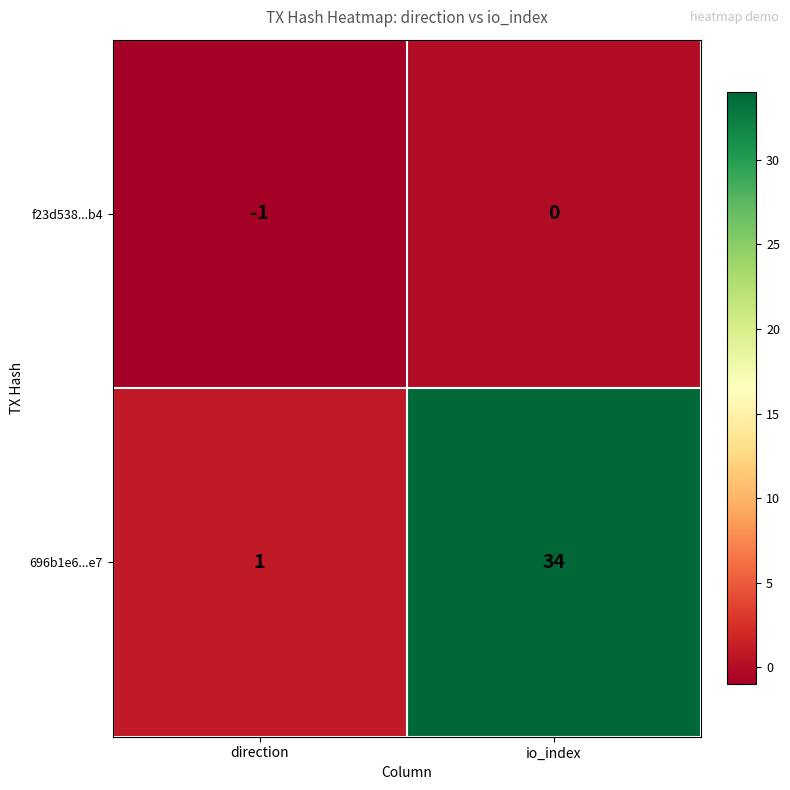

Reading right to left, list all the values displayed in this chart.

f23d538...b4: io_index=0	direction=-1
696b1e6...e7: io_index=34	direction=1